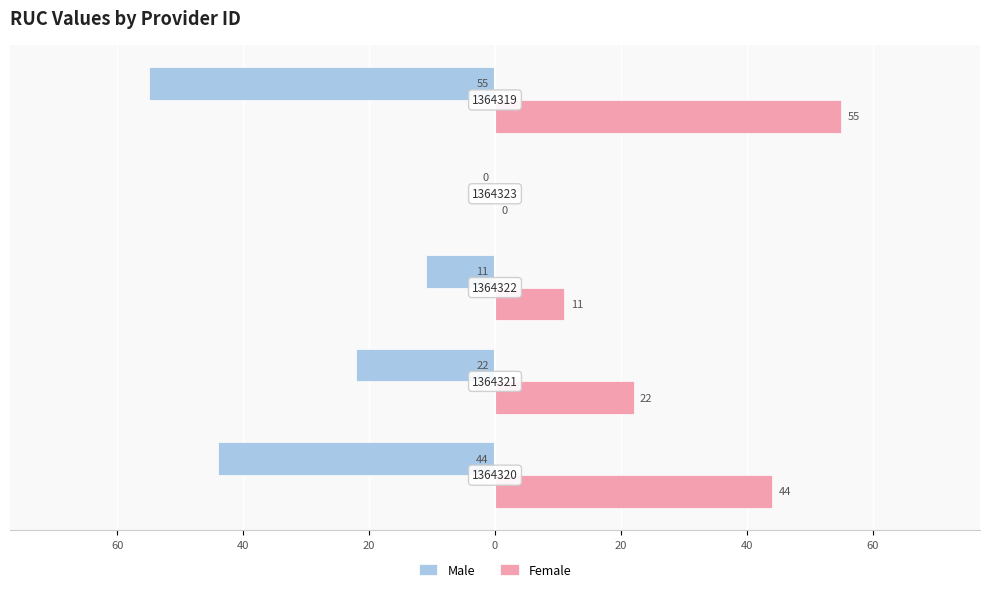

Which series has the largest total across all categories?

Female